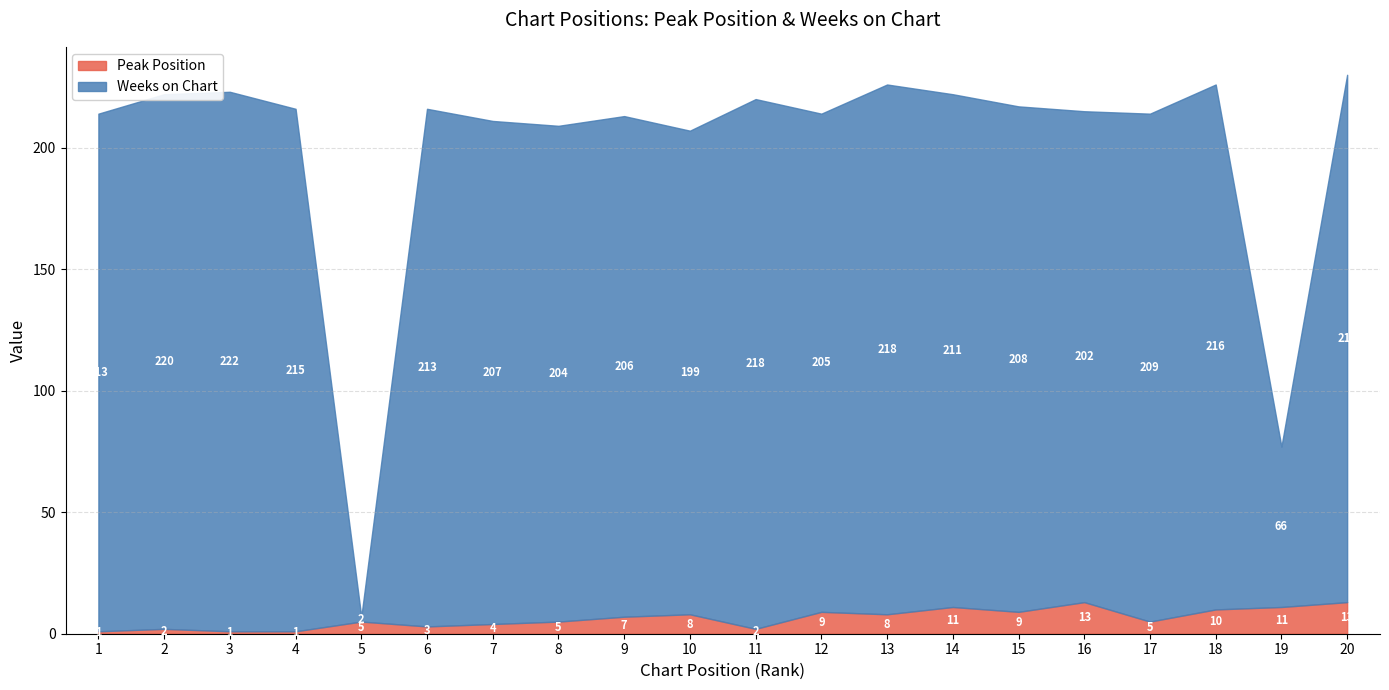

After their last crossing, which series has the higher values: Weeks on Chart or Peak Position?

Weeks on Chart